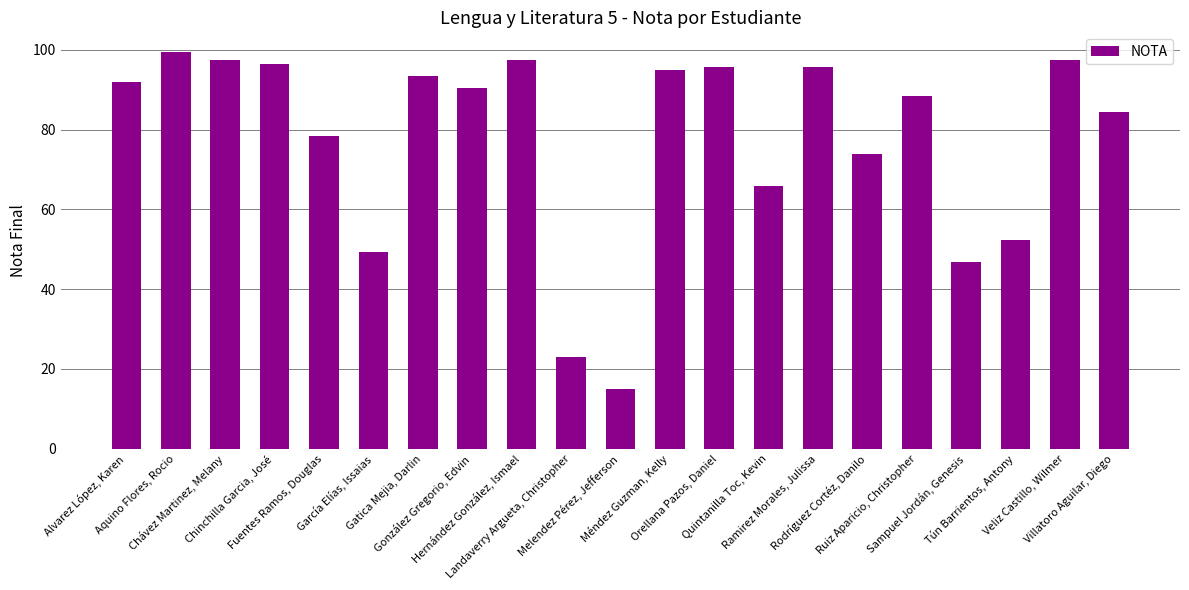

Where is the data nearest to the value 57?

Tún Barrientos, Antony